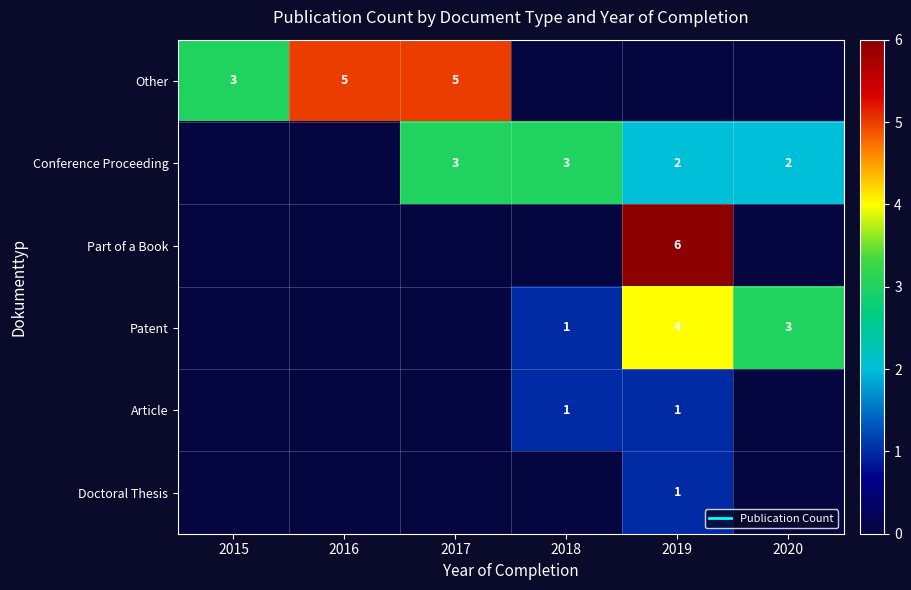

What is the highest value of the Article series?

1